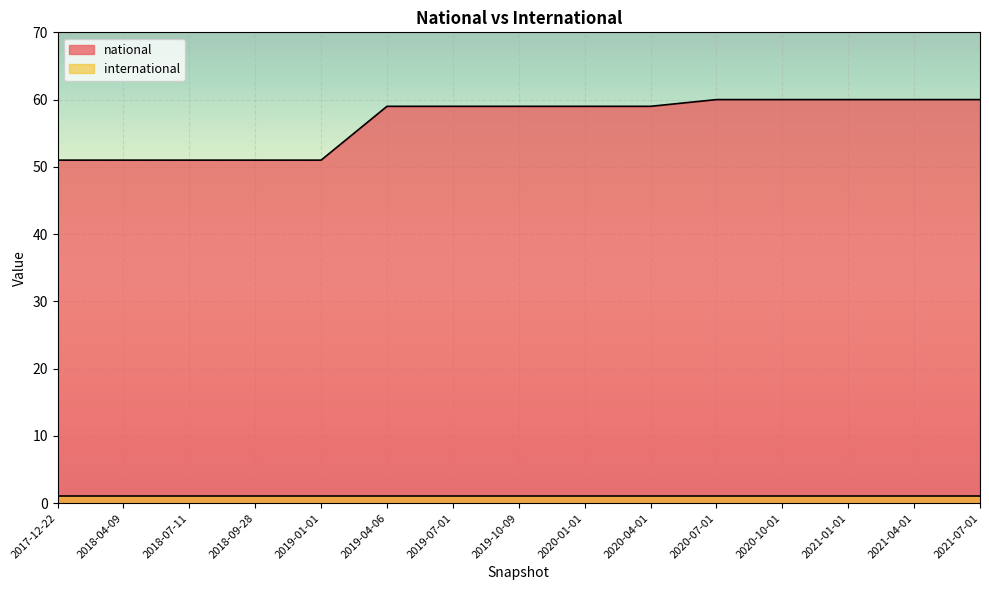

Between 2019-07-01 and 2019-10-09, which is larger?

2019-07-01